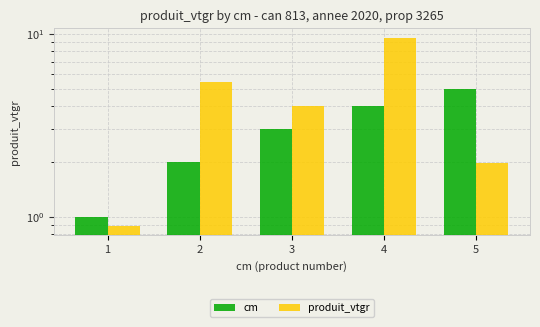

What is the value of the cm bar at the 4th from the left?

4.0